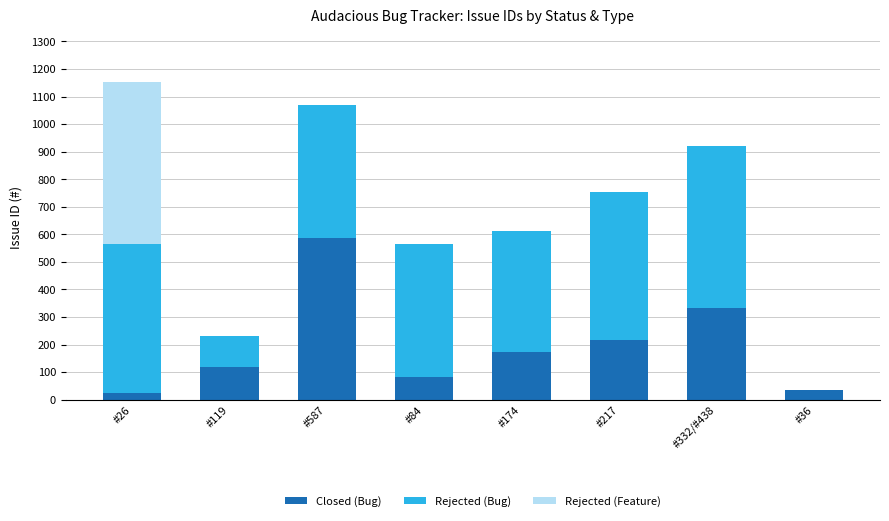

What is the highest value of the Closed (Bug) series?

587